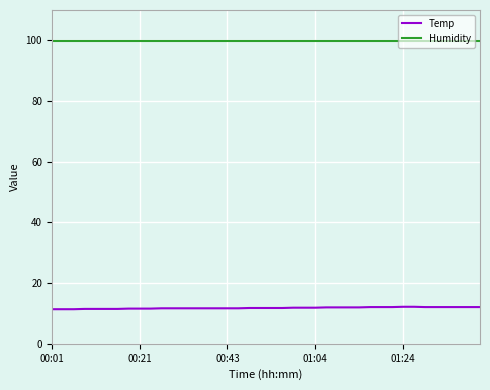

Which series has the largest total across all categories?

Humidity